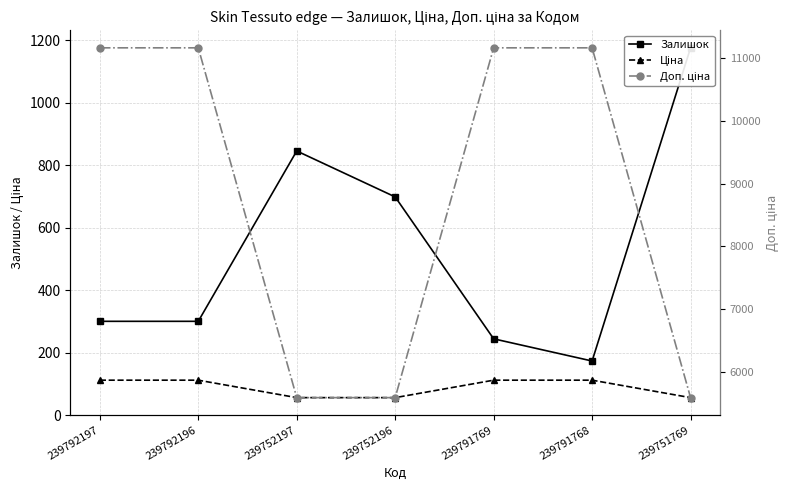

The Ціна series shows 55.9 at 239751769. True or false?

True